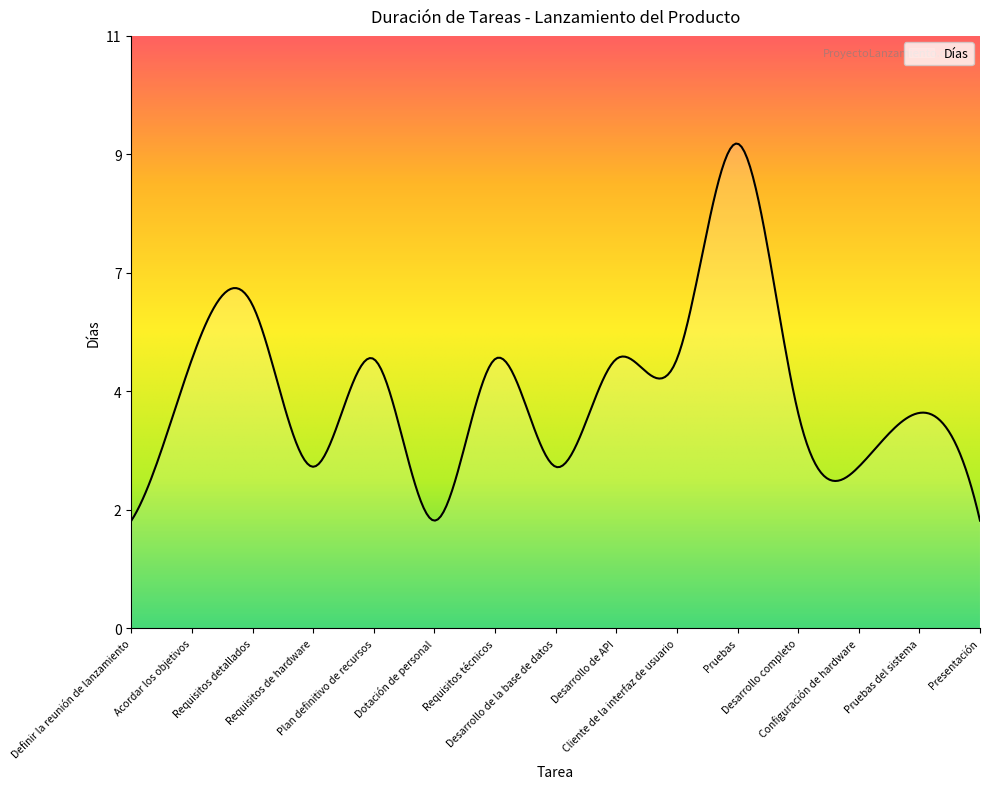

What is the difference between the maximum and second lowest values?

7